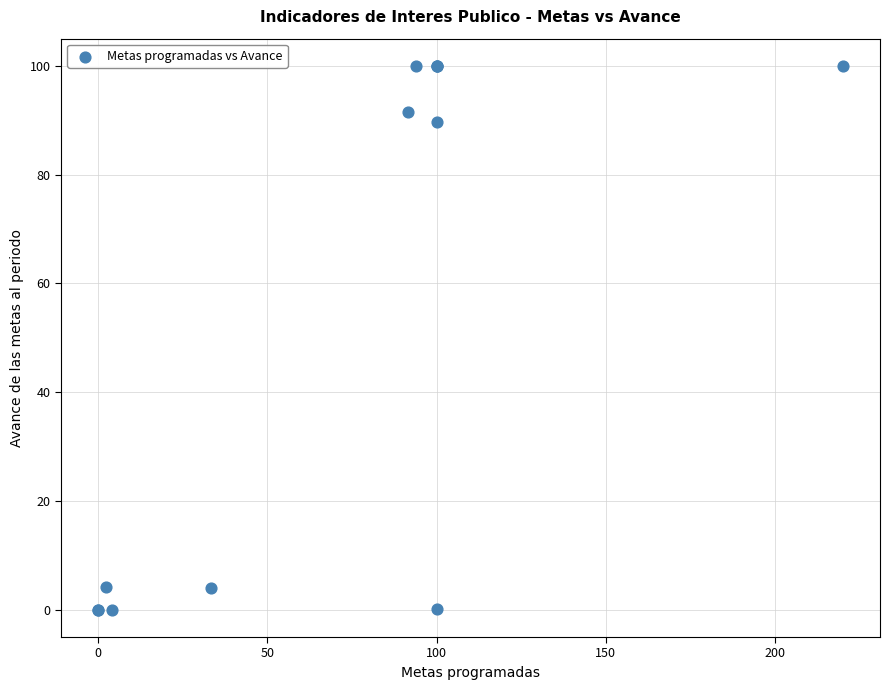

What Y value in the scatter plot is closest to 50?

89.8